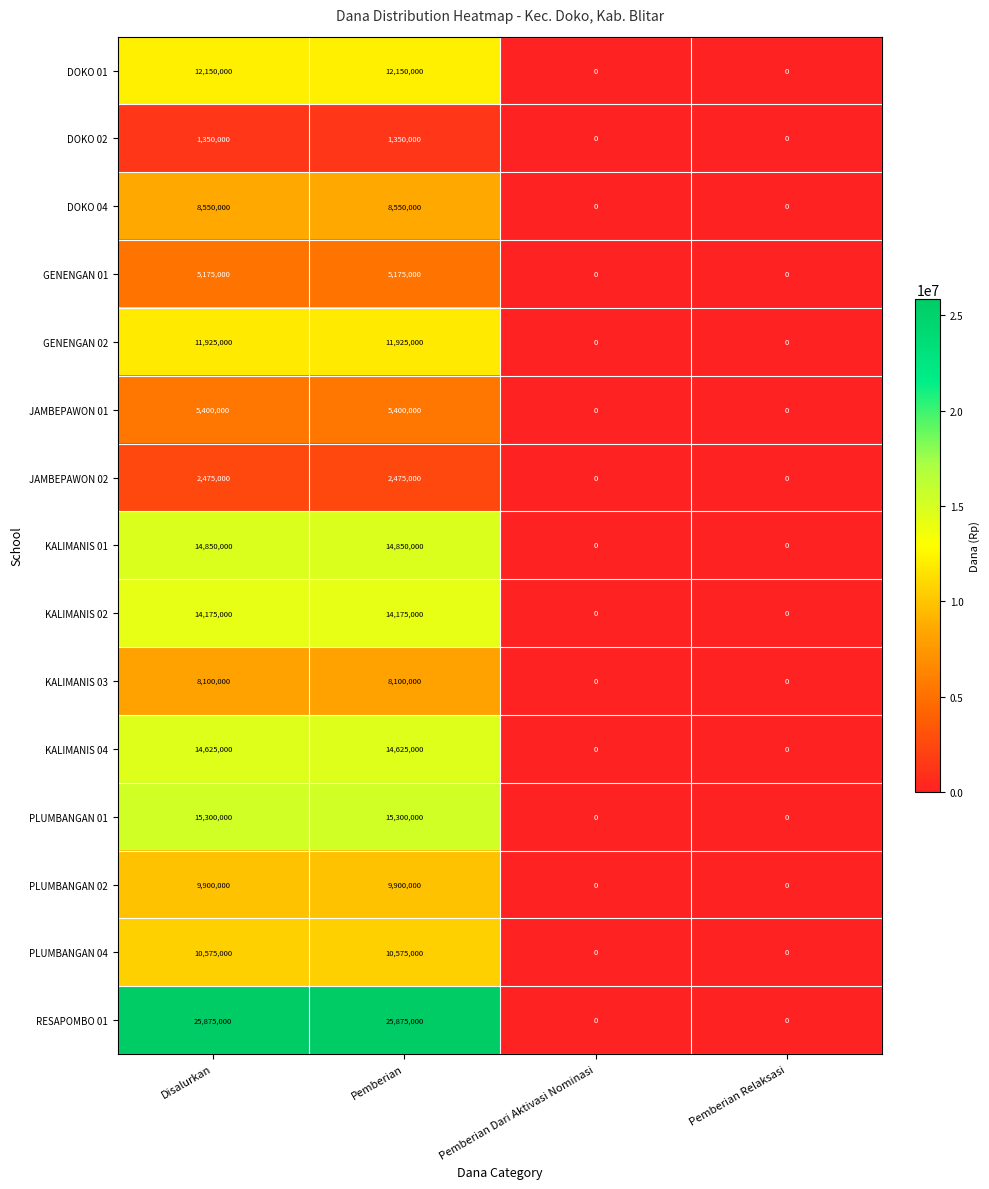

What value does the DOKO 02 series have at Pemberian, to the nearest 100?

1350000